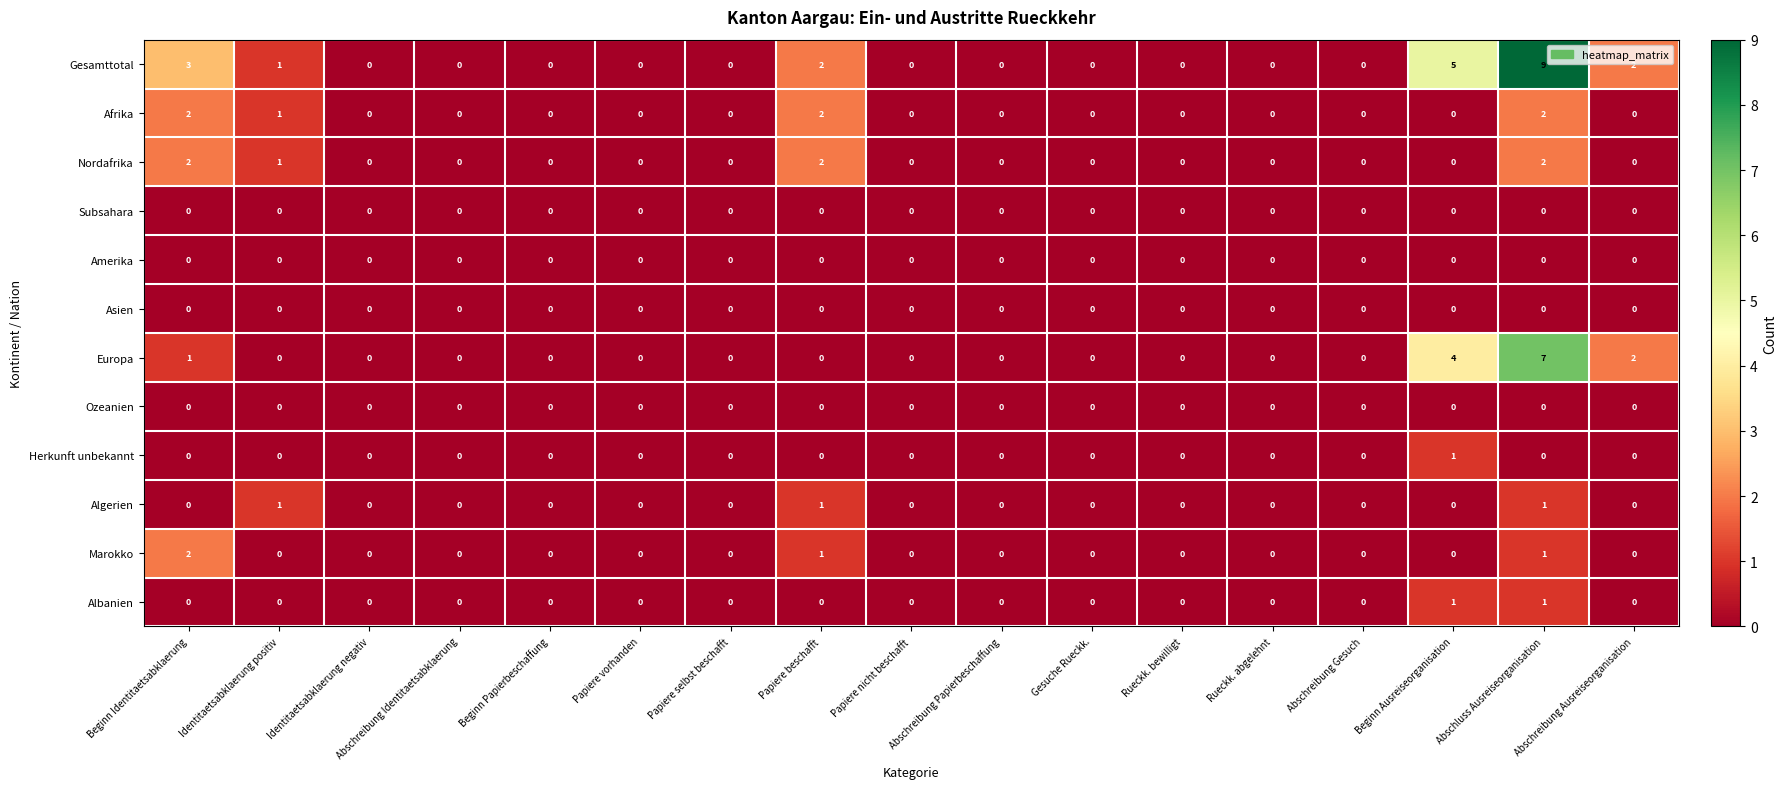

True or false: Herkunft unbekannt has a value of 0 at Beginn Papierbeschaffung.

True